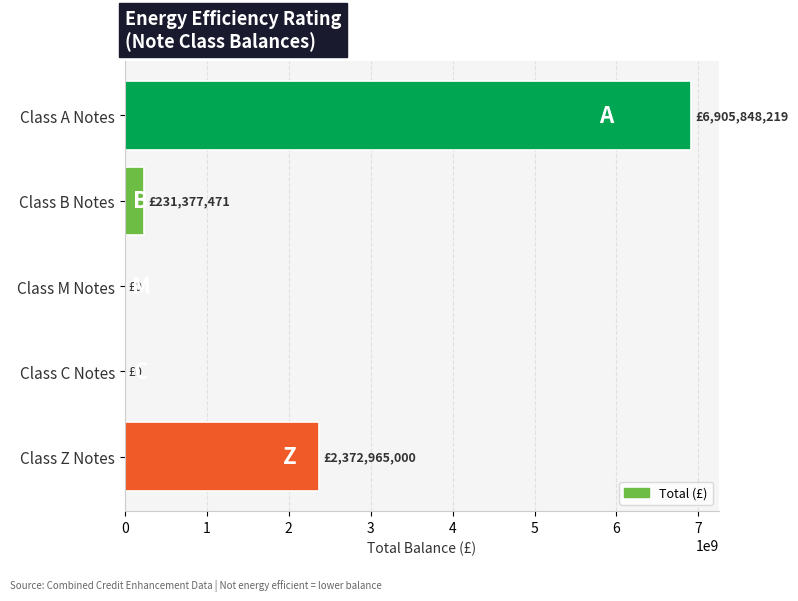

Reading top to bottom, list all the values displayed in this chart.

Class A Notes=6905848218.8	Class B Notes=231377471.0	Class M Notes=0.0	Class C Notes=0.0	Class Z Notes=2372965000.0